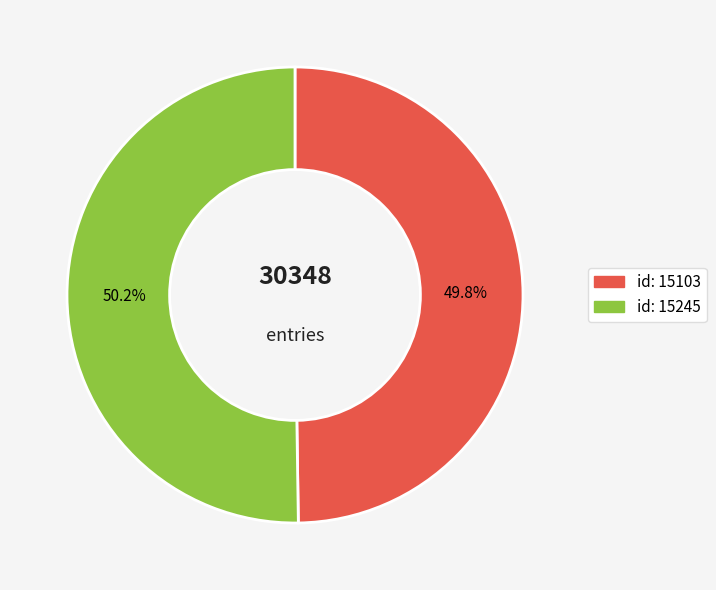

Does any single category account for the majority?

Yes